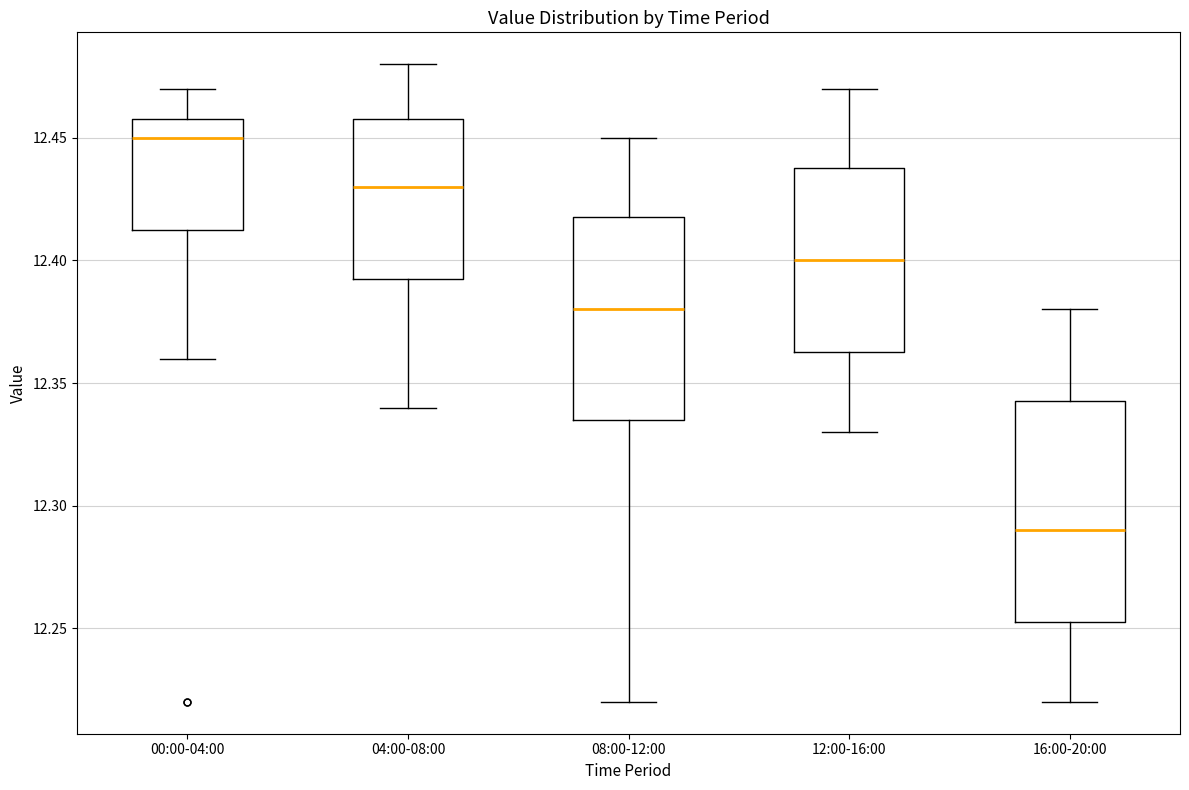

Reading left to right, read every box against the y-axis: the position of its median line, the range the box covers, and the ends of its whiskers. The values are not printed on the chart, so give them approximately, as read against the axis.

00:00-04:00: median 12.450, box 12.415 to 12.460, whiskers 12.360 to 12.470
04:00-08:00: median 12.430, box 12.395 to 12.460, whiskers 12.340 to 12.480
08:00-12:00: median 12.380, box 12.335 to 12.420, whiskers 12.220 to 12.450
12:00-16:00: median 12.400, box 12.365 to 12.440, whiskers 12.330 to 12.470
16:00-20:00: median 12.290, box 12.255 to 12.345, whiskers 12.220 to 12.380